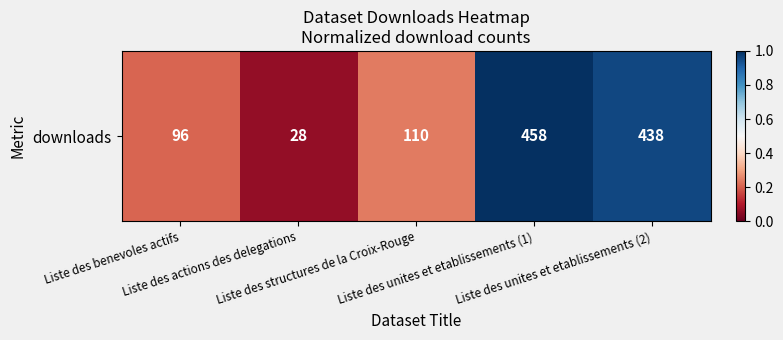

What is the sum of all values?

2.5